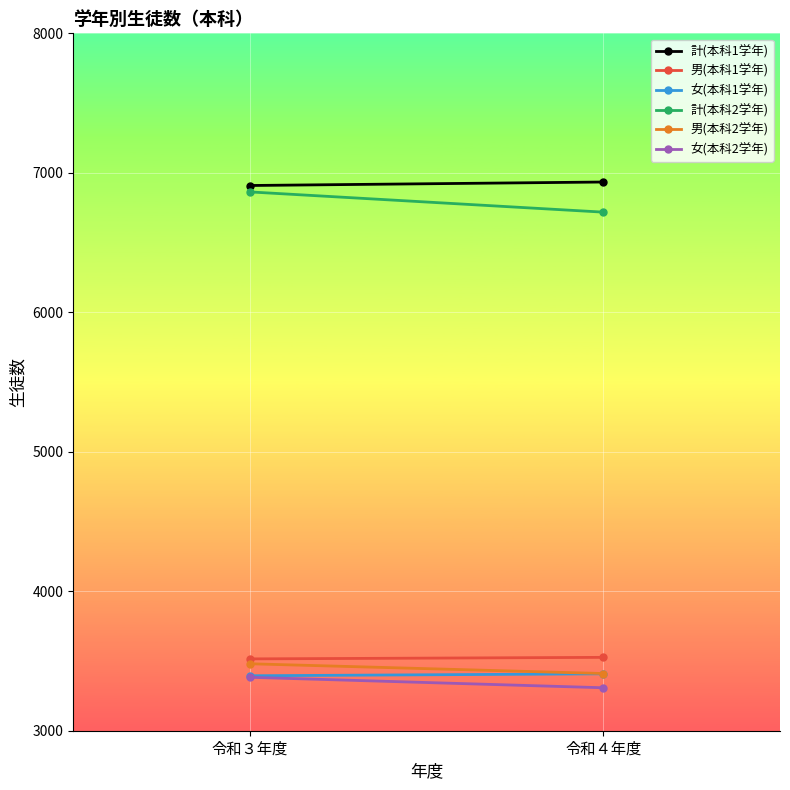

Reading left to right, what are all the values shown in this chart?

計(本科1学年): 6909	6934
男(本科1学年): 3515	3526
女(本科1学年): 3394	3408
計(本科2学年): 6863	6718
男(本科2学年): 3480	3410
女(本科2学年): 3383	3308